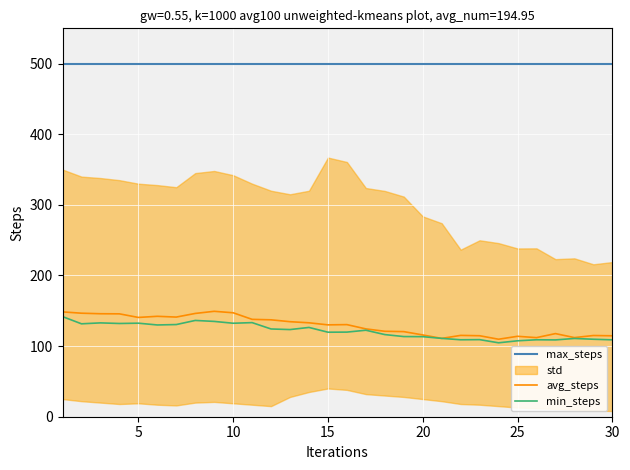

True or false: max_steps and avg_steps intersect in this chart.

False